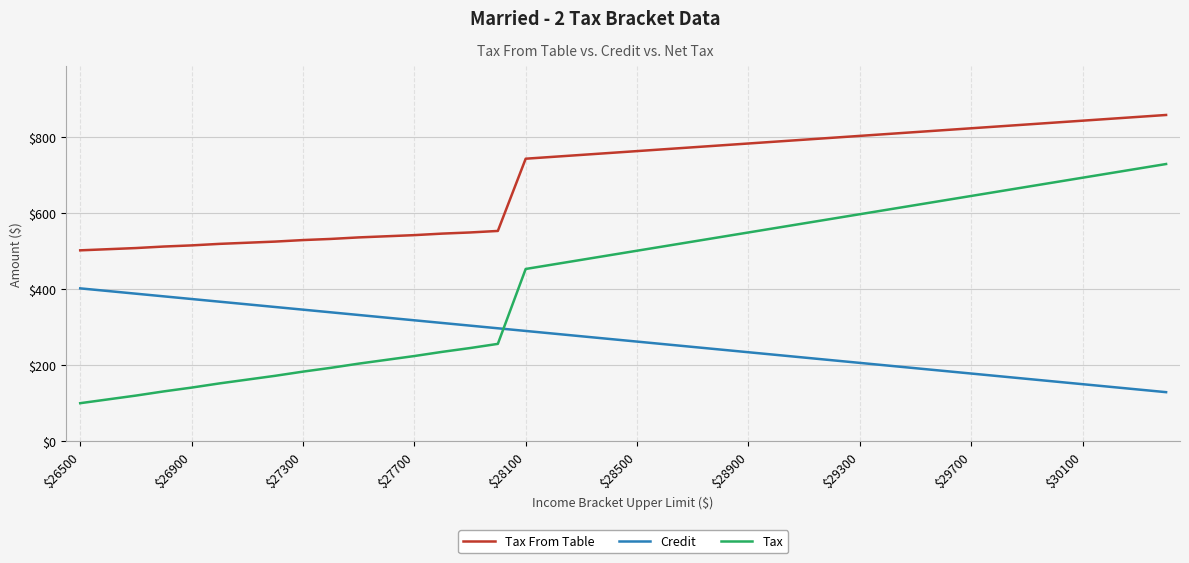

Which series has the largest total across all categories?

Tax From Table